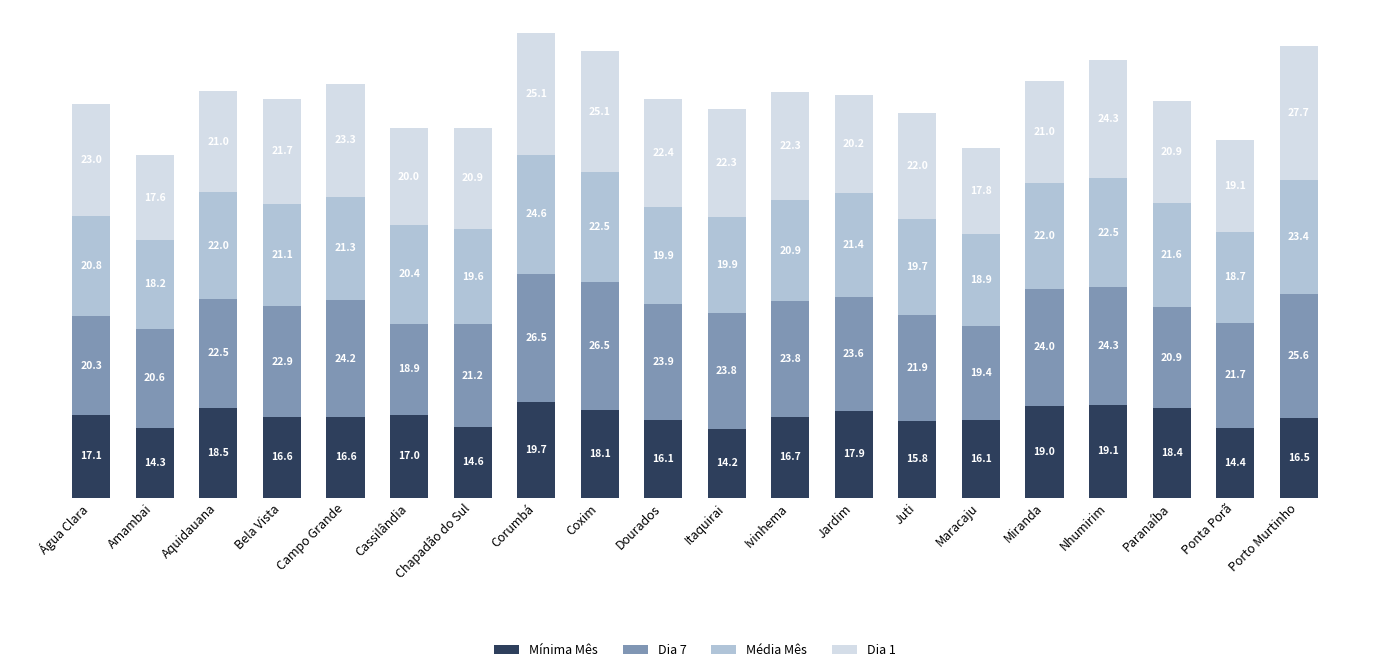

What is the lowest value of the Mínima Mês series?

14.2